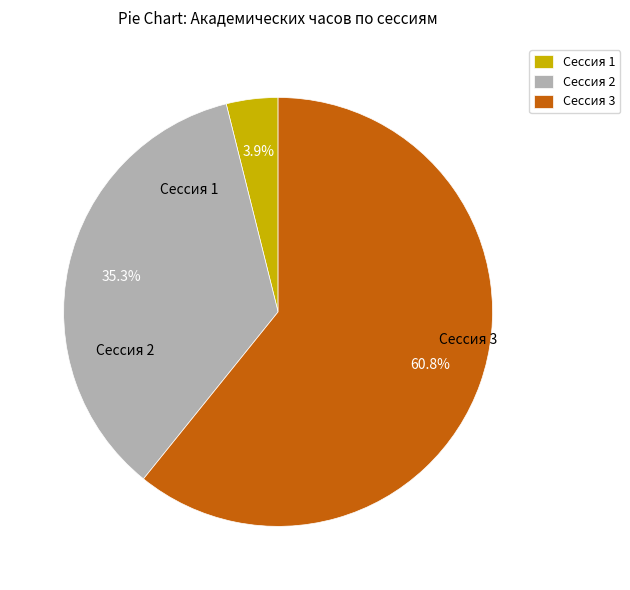

What portion of the pie excludes Сессия 2?

64.7%